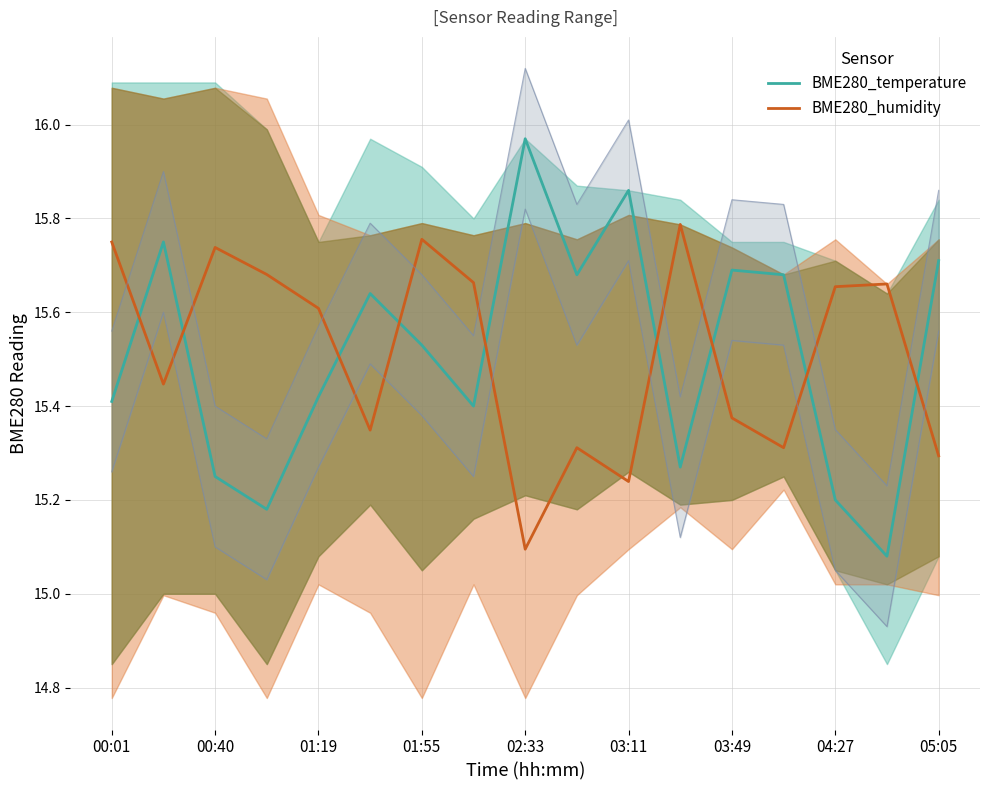

How many times do BME280_humidity and BME280_temperature cross each other?

9